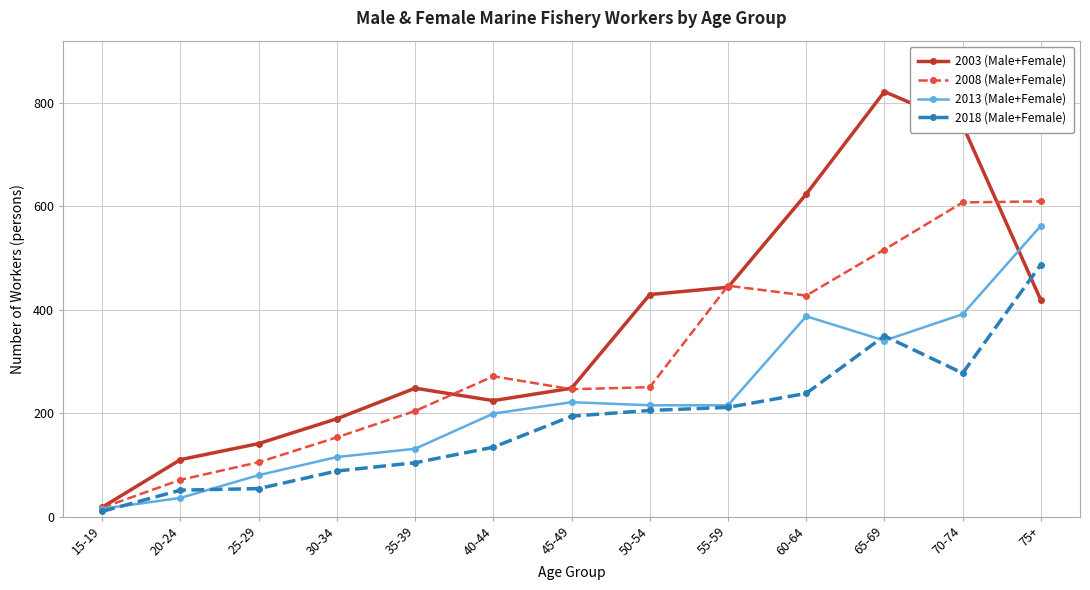

In 2008 (Male+Female), how many points are higher than both neighbors (excluding endpoints)?

2